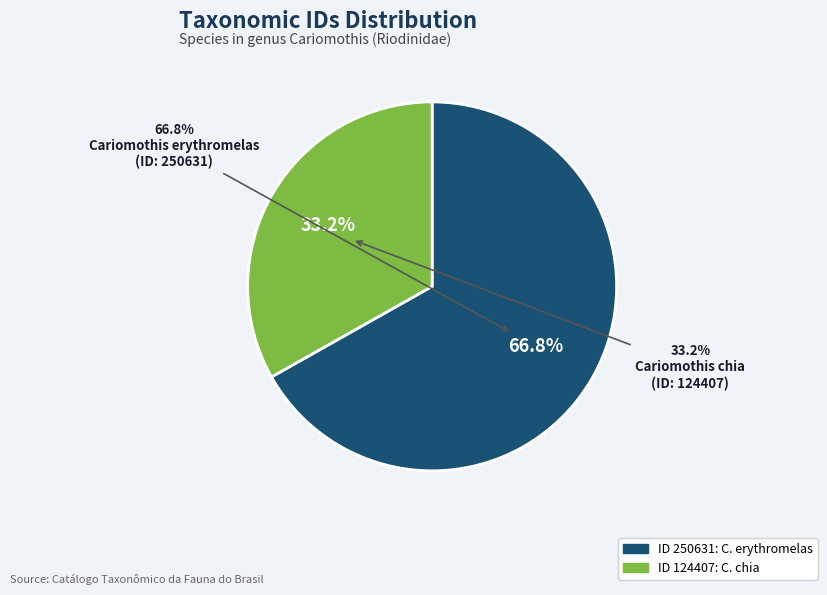

Which category has the smallest portion of the pie?

Cariomothis chia
(ID: 124407)